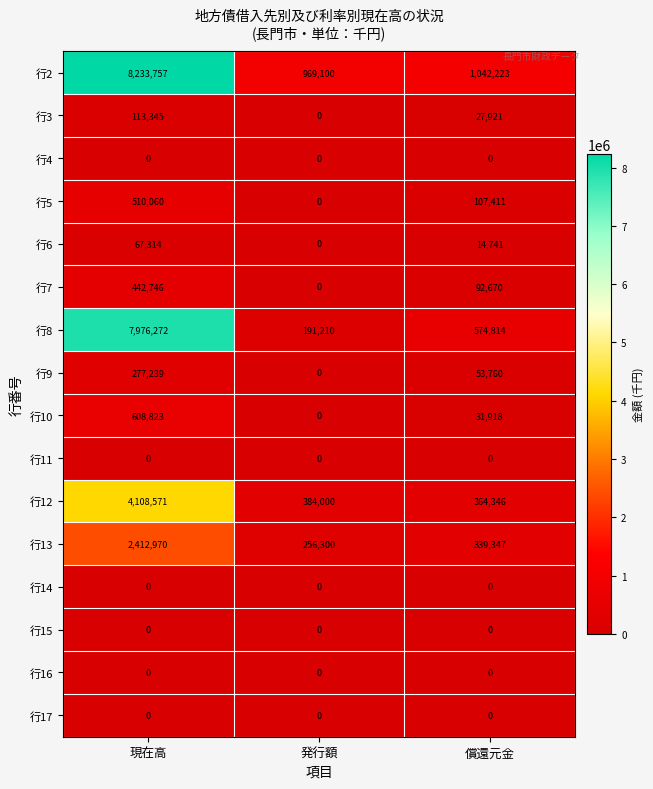

At which label does 行8 first exceed 574814?

現在高